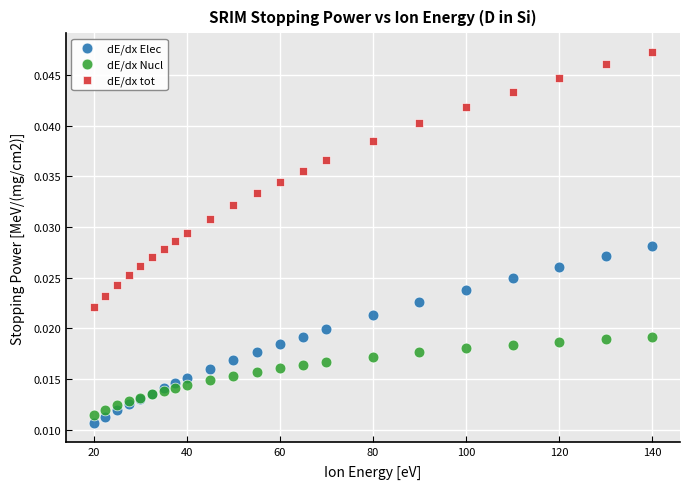

Which series contains the lowest Y value?

dE/dx Elec